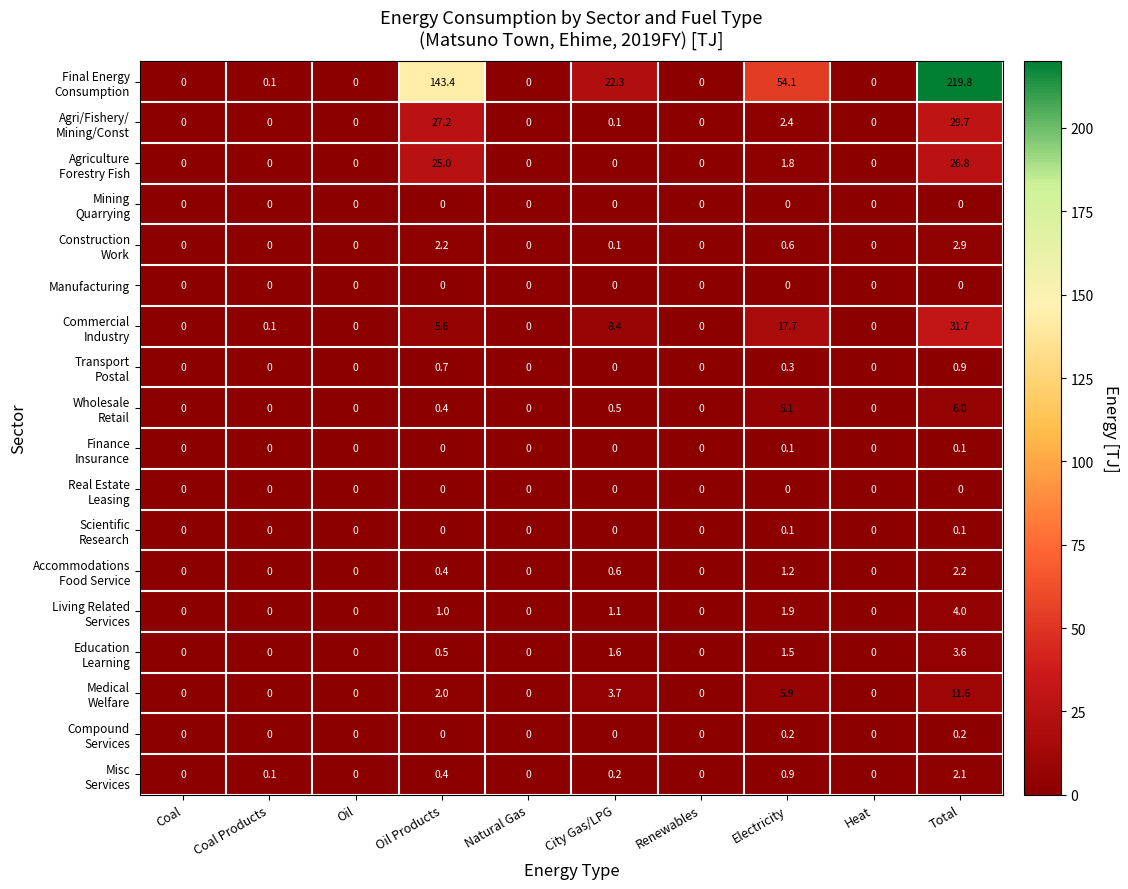

What is the total value across all series at City Gas/LPG?

38.6